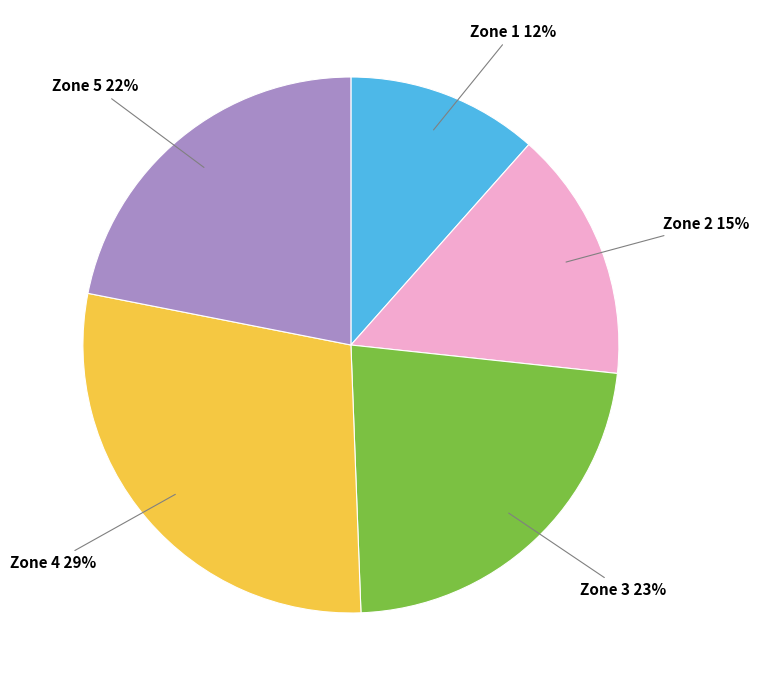

Does any single category account for the majority?

No